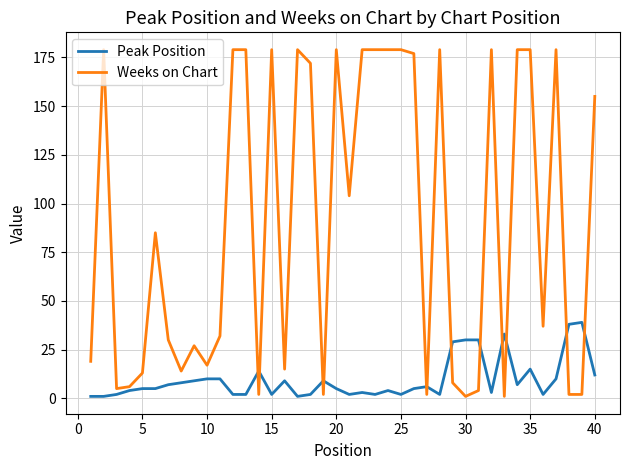

Which series has the largest total across all categories?

Weeks on Chart